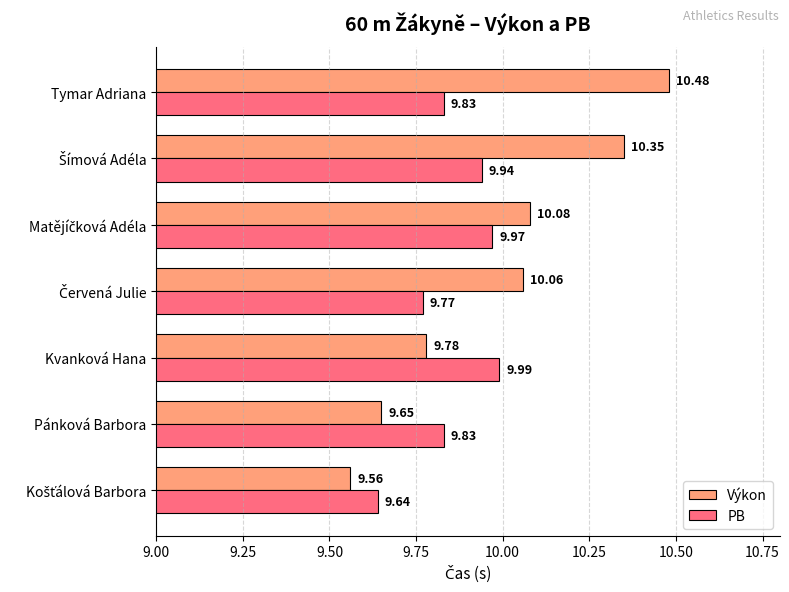

What is the difference between the maximum and second lowest values in the Výkon series?

0.8